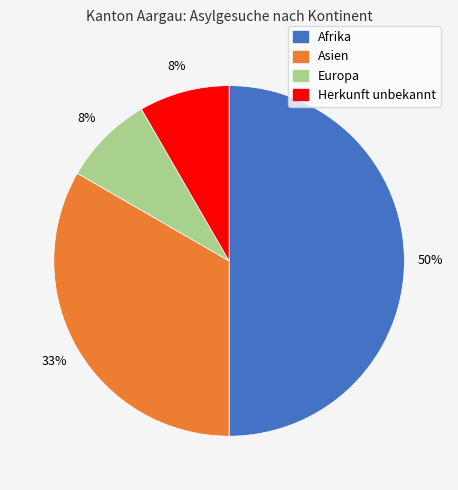

Is it true that Europa is 8% of the pie?

True